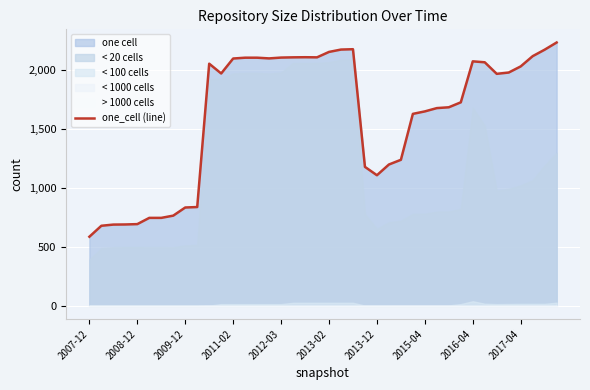

How many points are higher than both their immediate neighbors (excluding endpoints)?

4